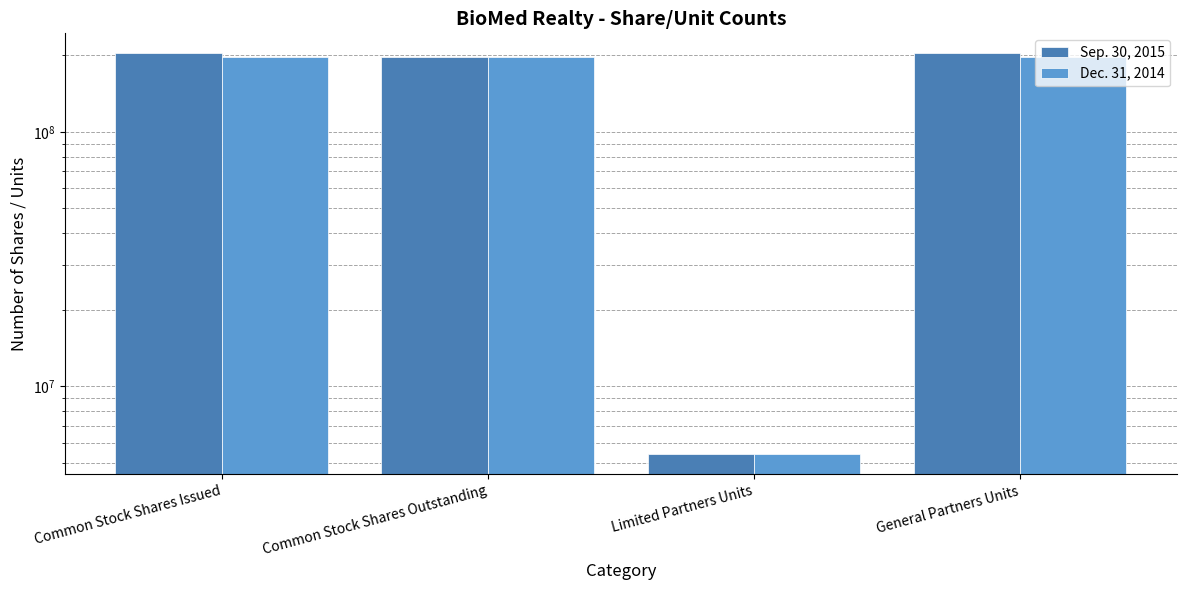

Rank the series by their average value, from lowest to highest.

Dec. 31, 2014, Sep. 30, 2015